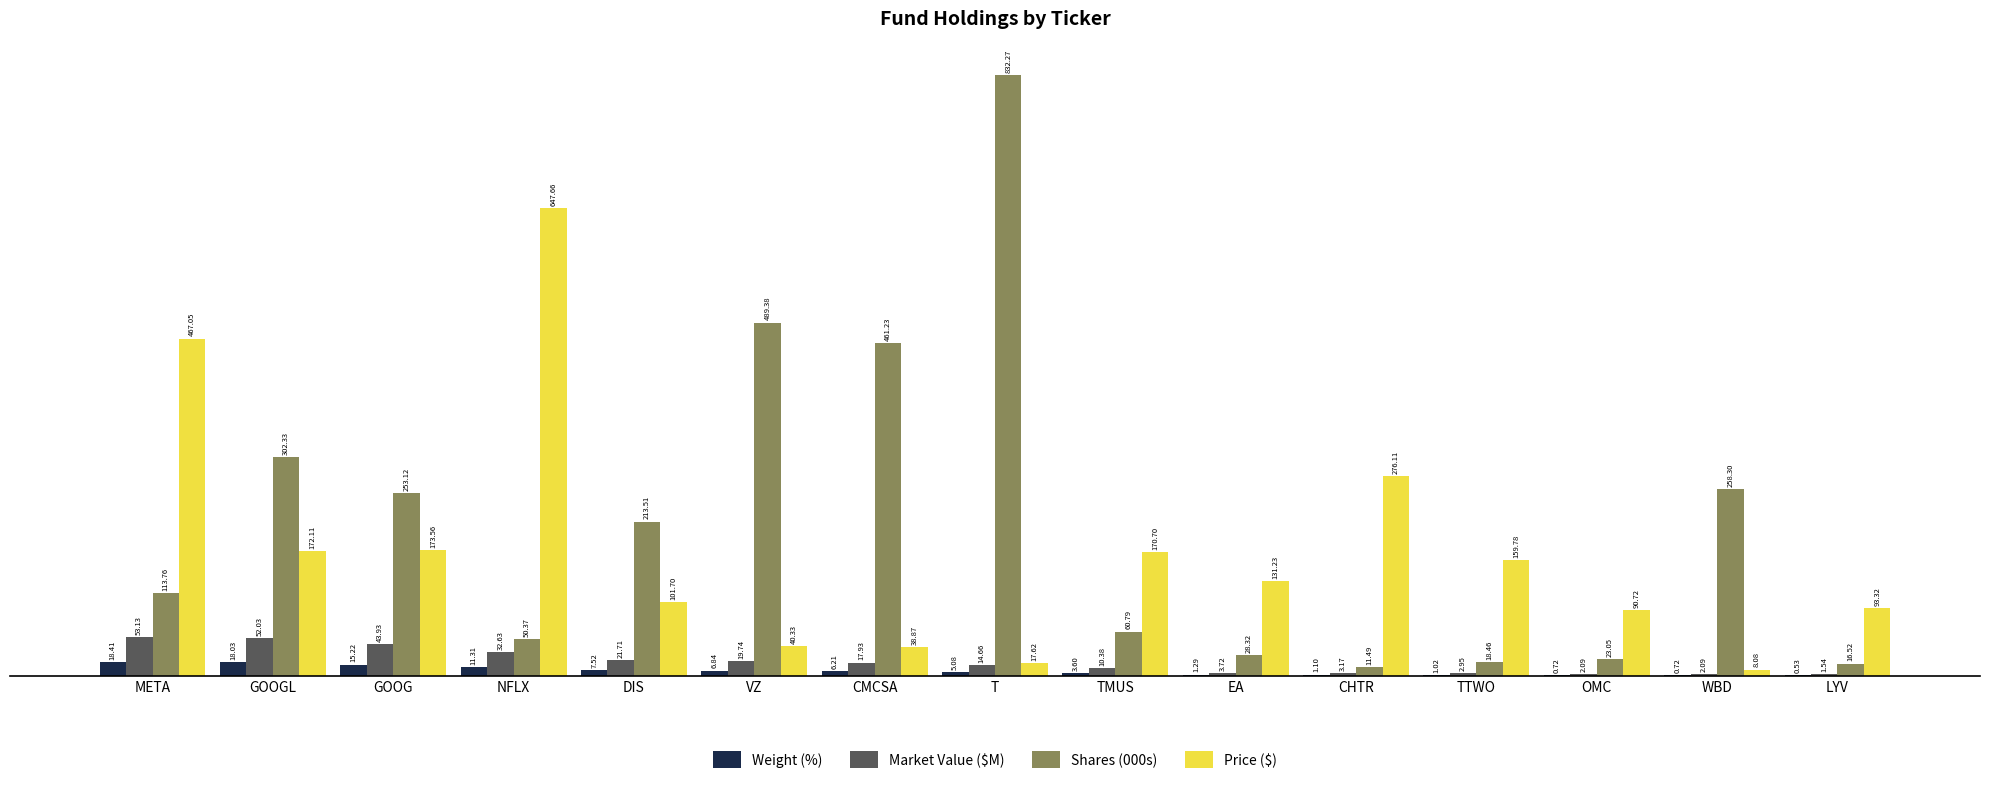

Which series changed the most between META and EA?

Price ($)